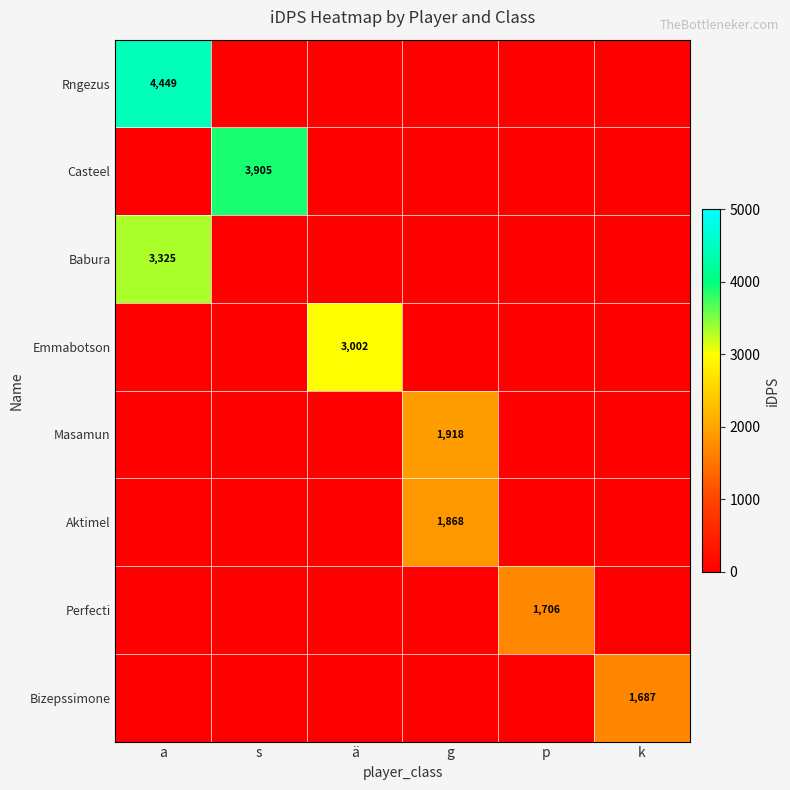

Is it true that Masamun equals 425 at g?

False